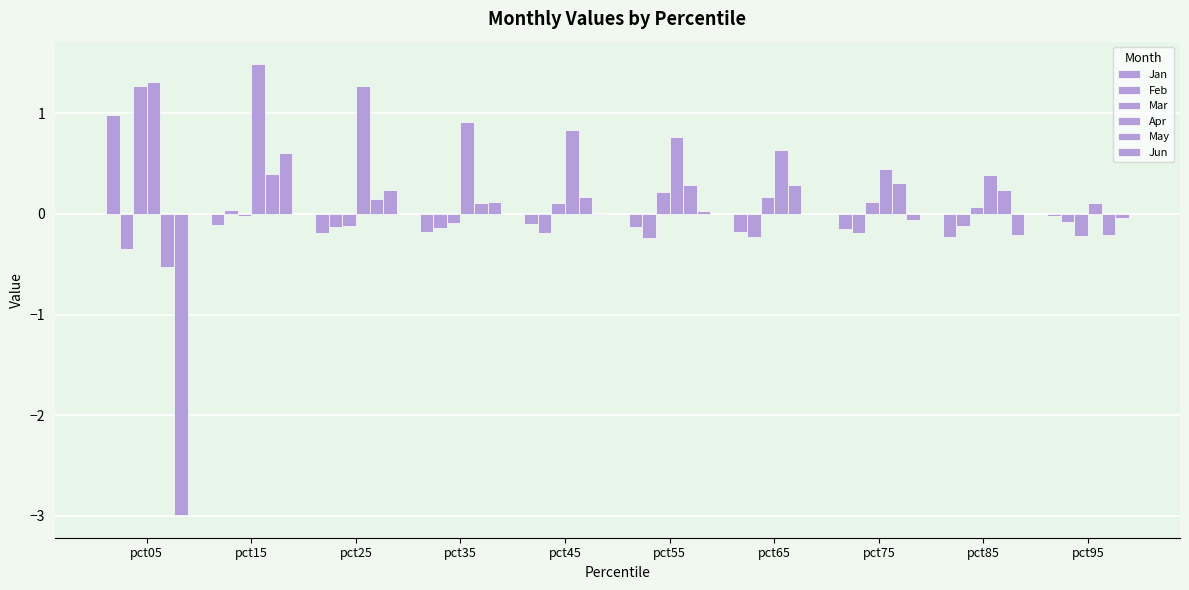

How many groups of bars are there?

10